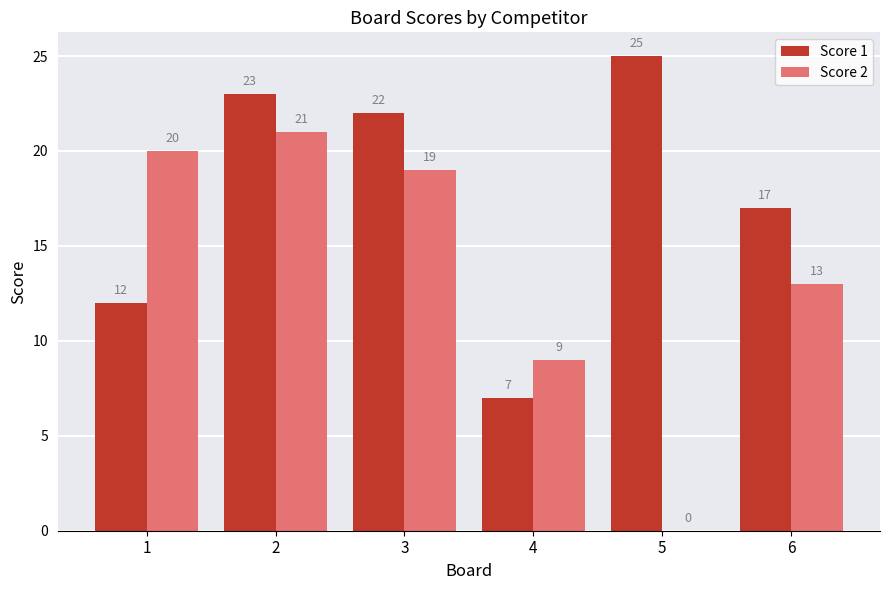

How many groups of bars are there?

6